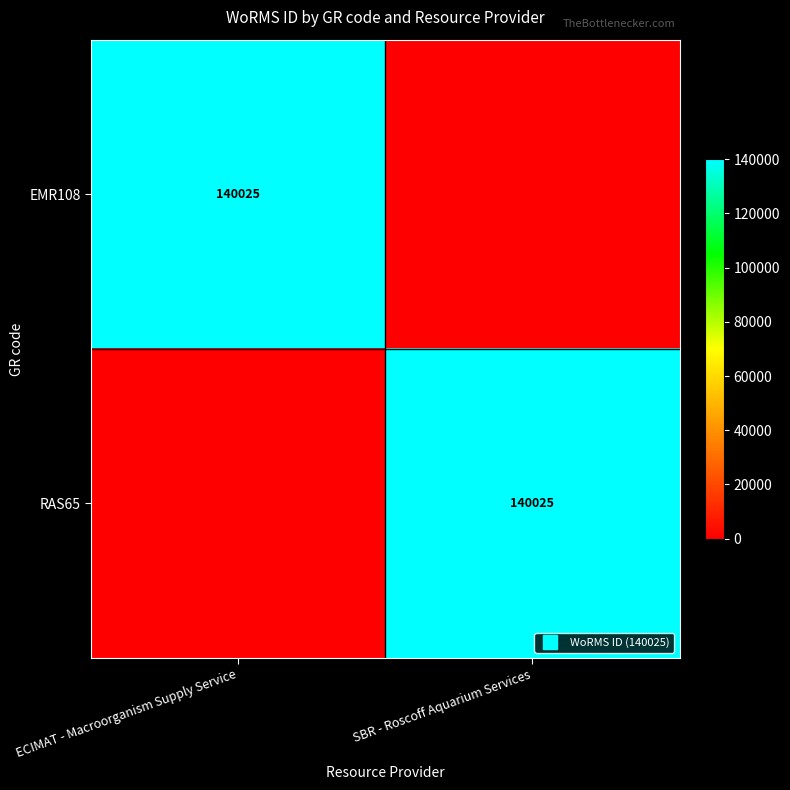

How many distinct data groups are displayed?

2